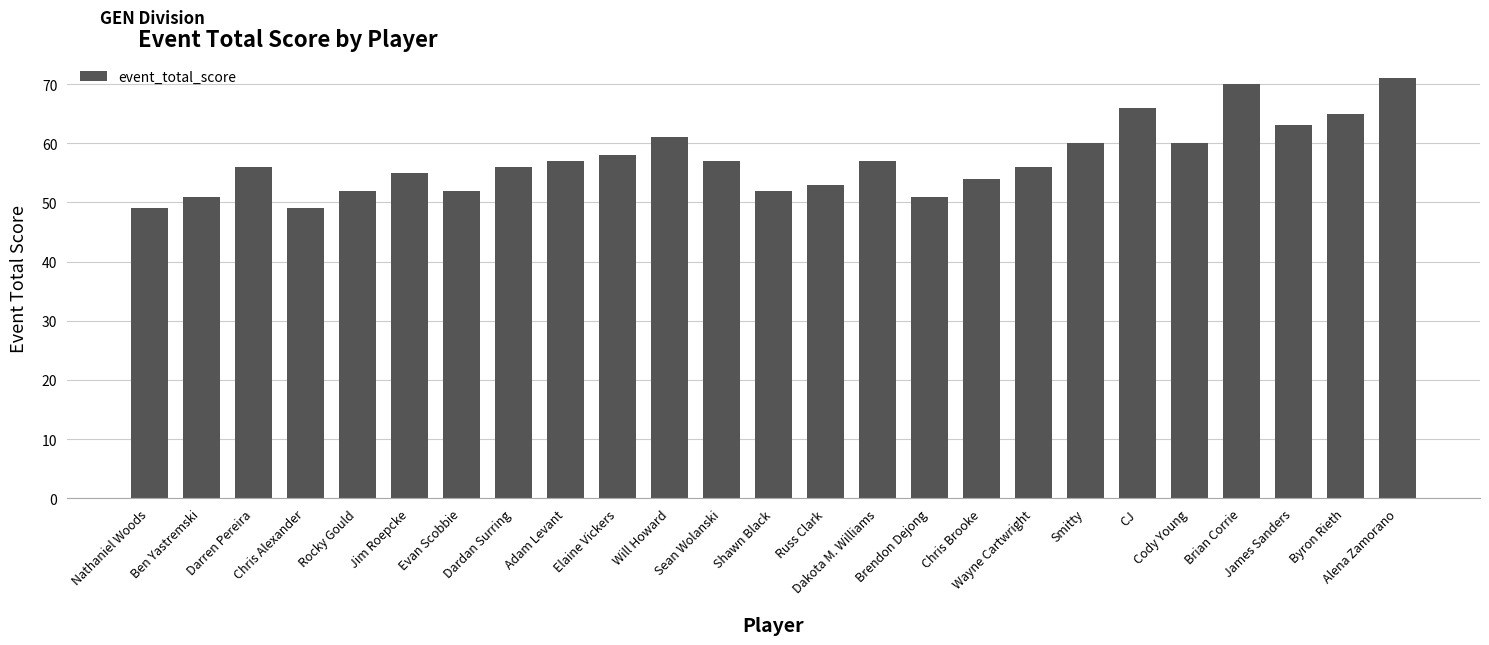

What is the smallest value displayed?

49